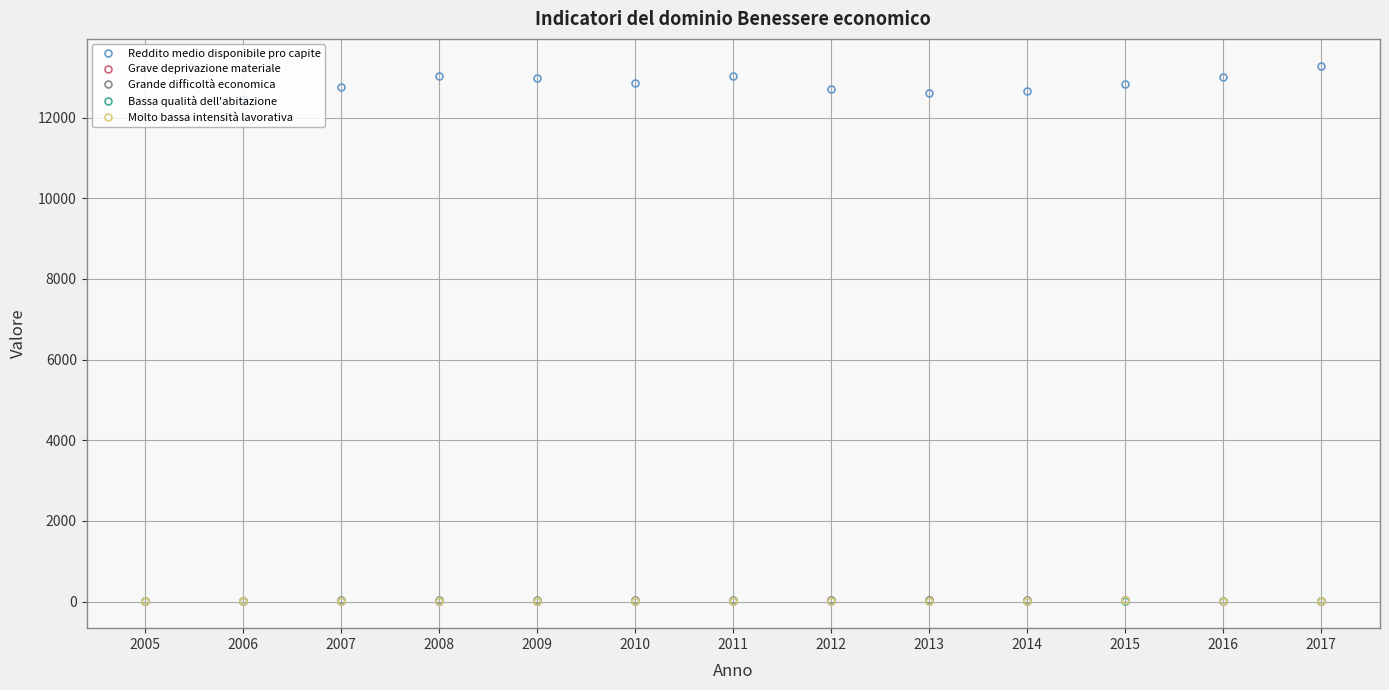

Which series has the largest range (max minus min)?

Reddito medio disponibile pro capite